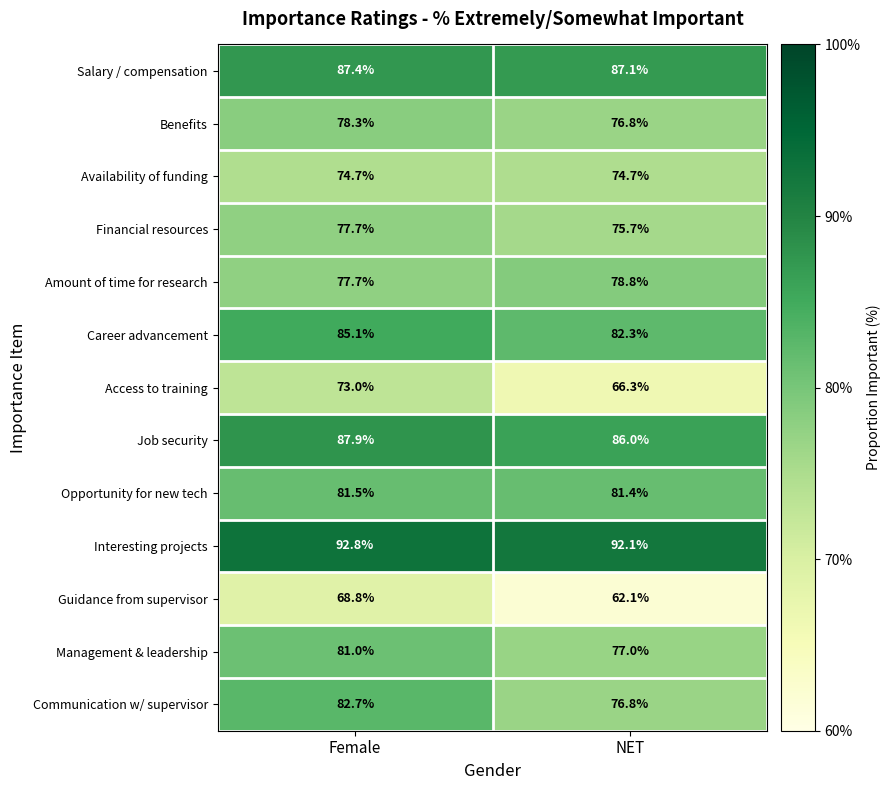

Reading left to right, what are all the values shown in this chart?

Salary / compensation: Female=87.4	NET=87.1
Benefits: Female=78.3	NET=76.8
Availability of funding: Female=74.7	NET=74.7
Financial resources: Female=77.7	NET=75.7
Amount of time for research: Female=77.7	NET=78.8
Career advancement: Female=85.1	NET=82.3
Access to training: Female=73.0	NET=66.3
Job security: Female=87.9	NET=86.0
Opportunity for new tech: Female=81.5	NET=81.4
Interesting projects: Female=92.8	NET=92.1
Guidance from supervisor: Female=68.8	NET=62.1
Management & leadership: Female=81.0	NET=77.0
Communication w/ supervisor: Female=82.7	NET=76.8